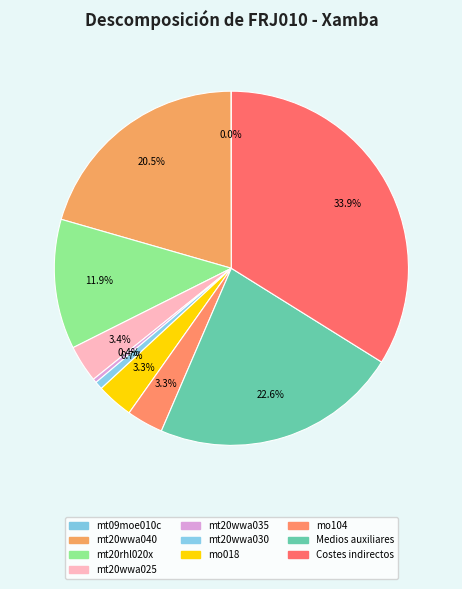

How much of the chart is everything except mt20wwa040?

79.5%